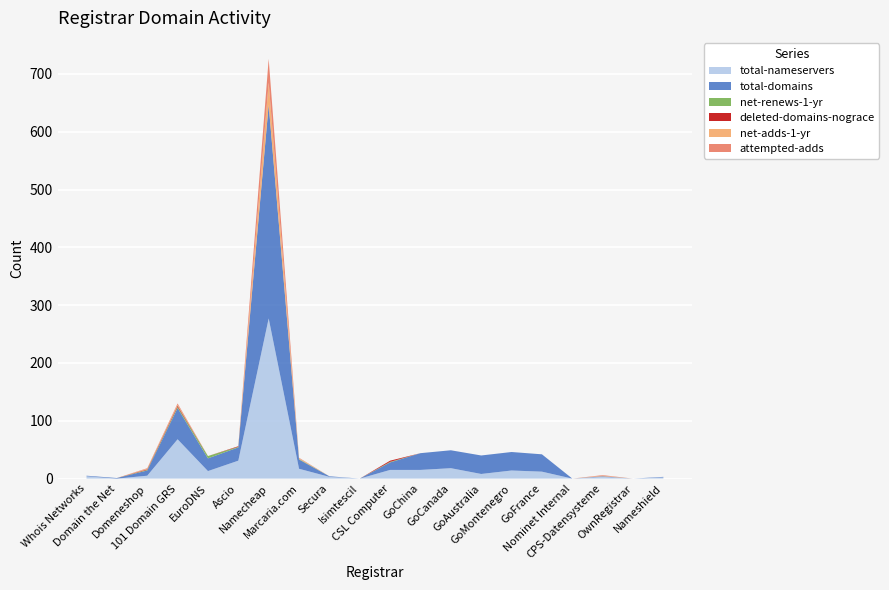

Reading left to right, extract all data points from this chart.

total-nameservers: 4	0	5	68	13	31	277	17	3	0	15	15	18	8	14	12	0	3	0	2
total-domains: 1	1	9	54	22	23	369	16	1	0	13	29	31	32	32	30	0	1	0	1
net-renews-1-yr: 0	0	1	2	4	1	0	1	0	0	1	0	0	0	0	0	0	0	0	0
deleted-domains-nograce: 0	0	1	2	0	1	1	0	0	0	2	0	0	0	0	0	0	0	0	0
net-adds-1-yr: 0	0	1	2	0	0	38	1	0	0	0	0	0	0	0	0	0	1	0	0
attempted-adds: 0	0	1	2	0	0	41	1	0	0	0	0	0	0	0	0	0	1	0	0